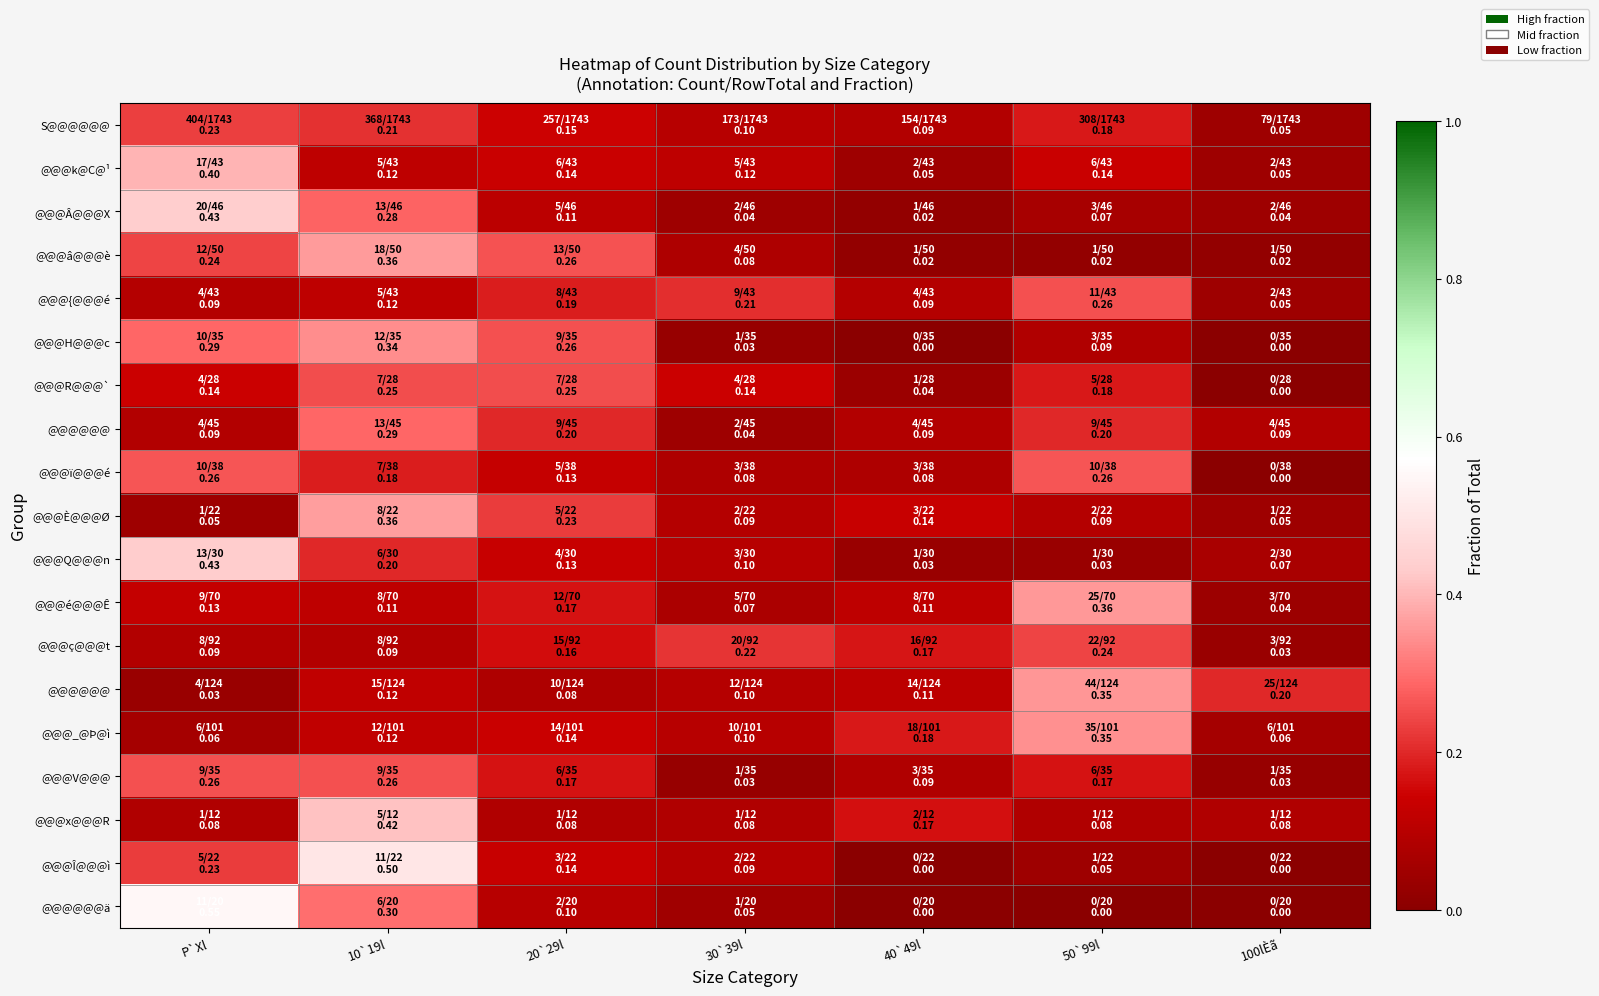

At how many categories does at least one series exceed 0?

7